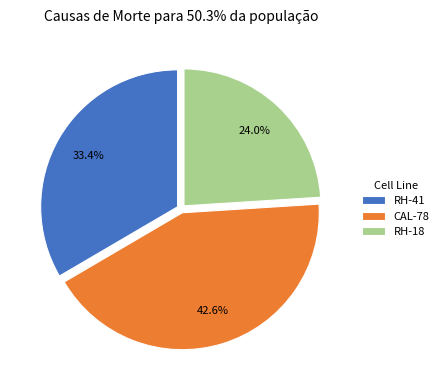

Combined, what portion of the pie is RH-41 and RH-18?

57.4%